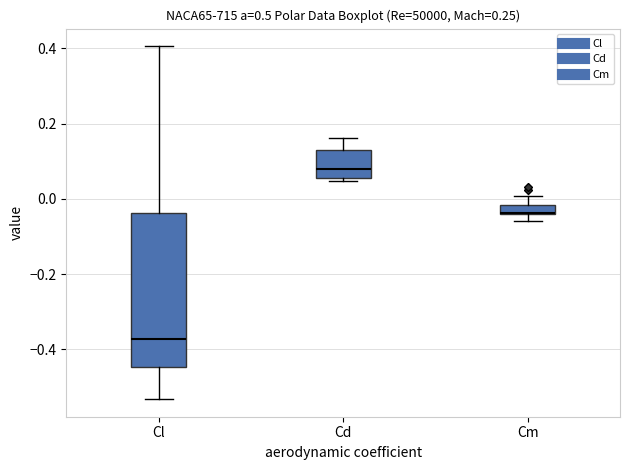

Comparing the boxes themselves (not the whiskers), which one is the tallest?

Cl